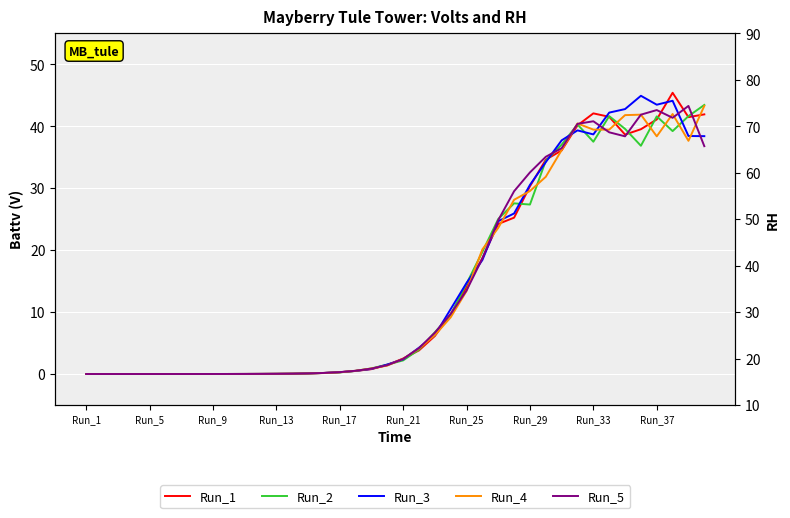

How many lines are shown in the chart?

5